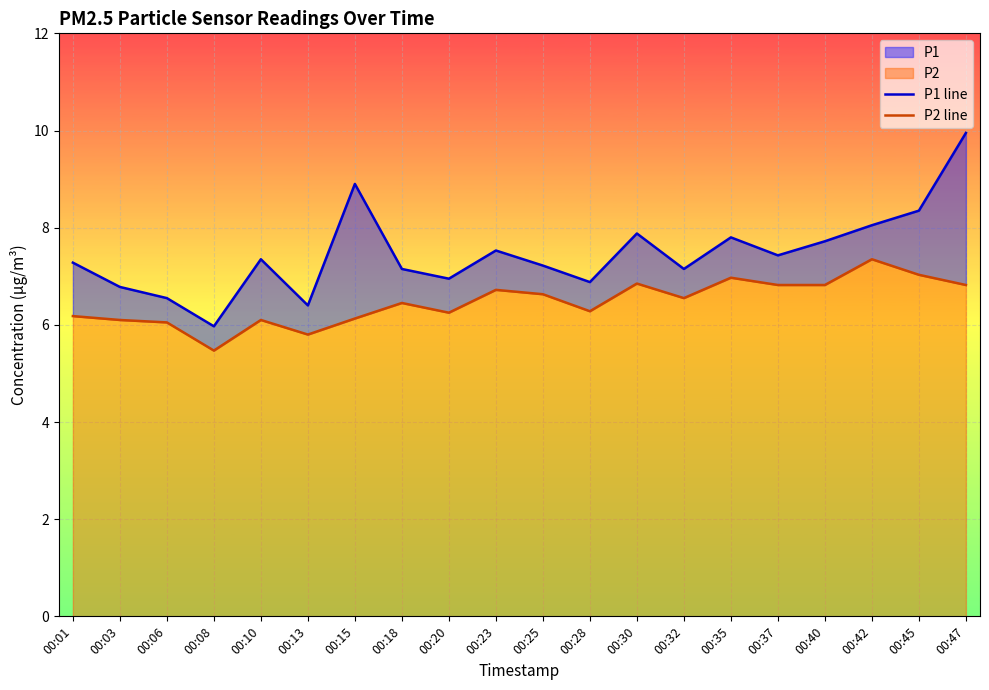

Rank the series by their average value, from lowest to highest.

P2 line, P1 line